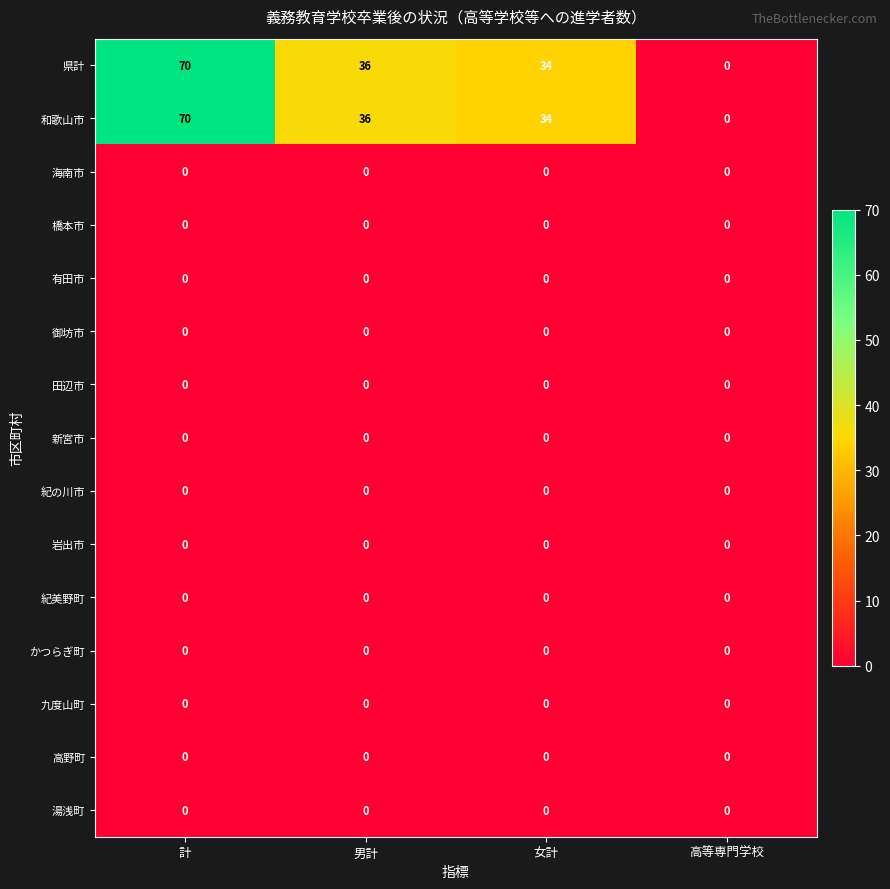

Is it true that 県計 equals 70 at 計?

True